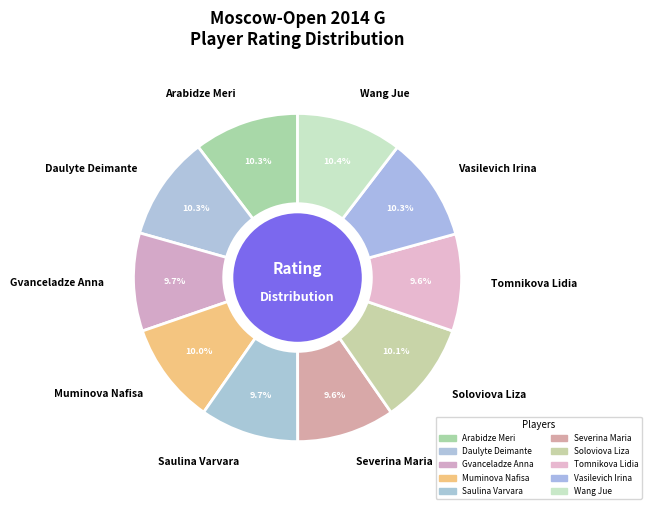

The Severina Maria slice represents 18% of the pie. True or false?

False